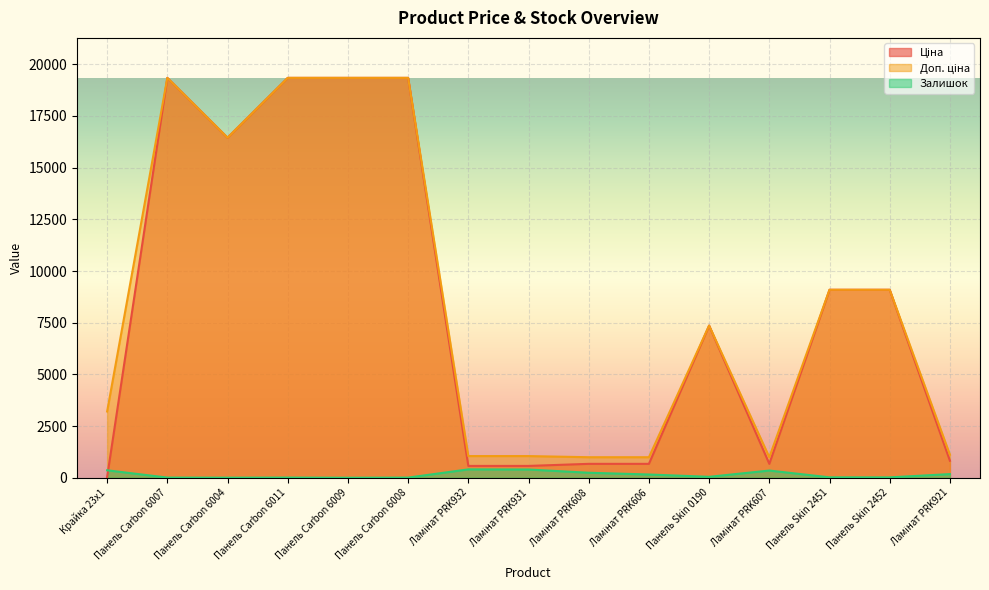

What is the total value across all series at Панель Carbon 6011?

38694.1